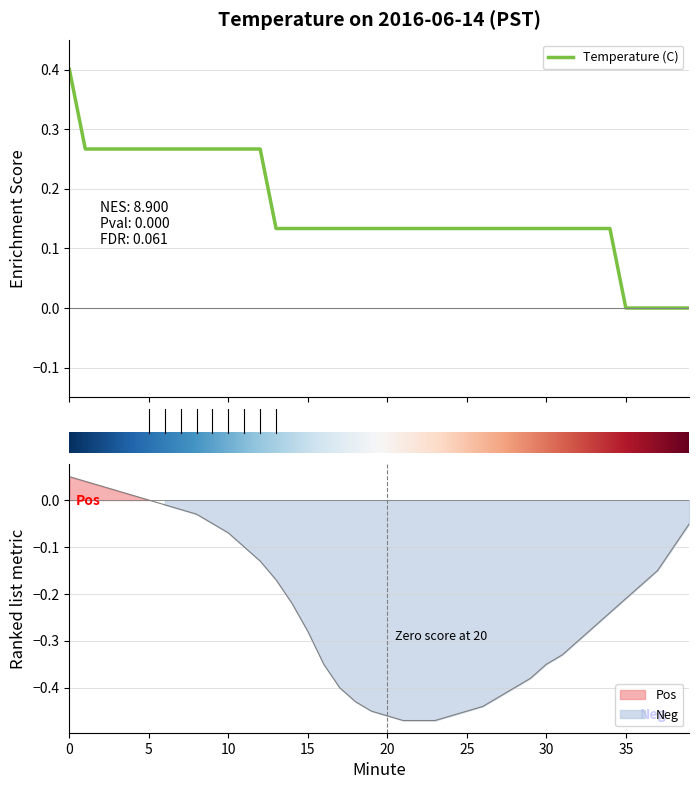

Reading left to right, extract all data points from this chart.

0.4	0.3	0.3	0.3	0.3	0.3	0.3	0.3	0.3	0.3	0.3	0.3	0.3	0.1	0.1	0.1	0.1	0.1	0.1	0.1	0.1	0.1	0.1	0.1	0.1	0.1	0.1	0.1	0.1	0.1	0.1	0.1	0.1	0.1	0.1	0.0	0.0	0.0	0.0	0.0